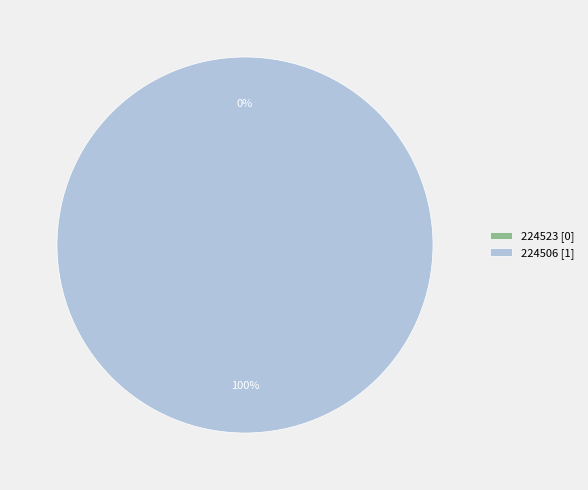

To the nearest percent, what is the difference between the largest and smallest slice percentages?

100%